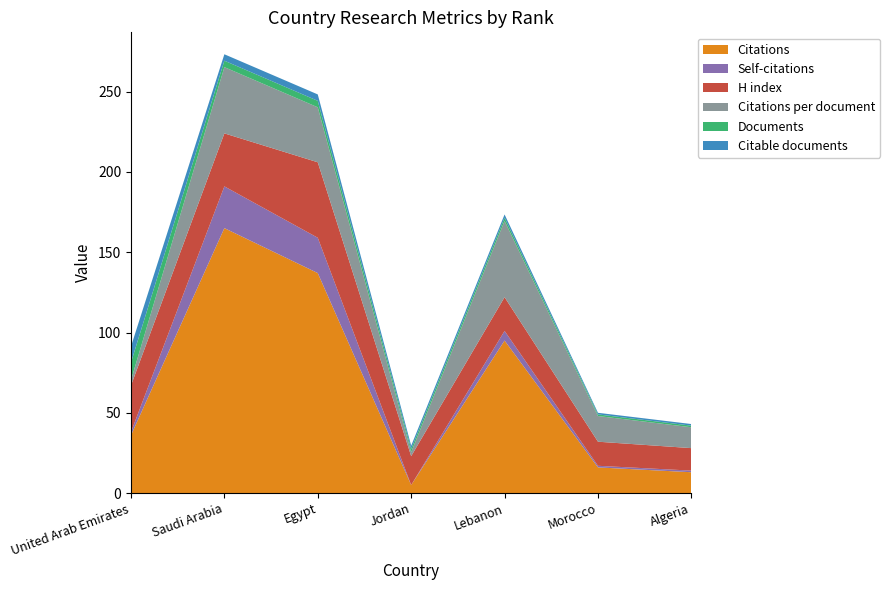

Reading right to left, transcribe all the data shown in this chart.

Citations: Algeria=13.0	Morocco=16.0	Lebanon=95.0	Jordan=5.0	Egypt=137.0	Saudi Arabia=165.0	United Arab Emirates=36.0
Self-citations: Algeria=1.0	Morocco=1.0	Lebanon=6.0	Jordan=0.0	Egypt=22.0	Saudi Arabia=26.0	United Arab Emirates=2.0
H index: Algeria=14.0	Morocco=15.0	Lebanon=21.0	Jordan=18.0	Egypt=47.0	Saudi Arabia=33.0	United Arab Emirates=29.0
Citations per document: Algeria=13.0	Morocco=16.0	Lebanon=47.5	Jordan=2.5	Egypt=34.2	Saudi Arabia=41.2	United Arab Emirates=3.3
Documents: Algeria=1.0	Morocco=1.0	Lebanon=2.0	Jordan=2.0	Egypt=4.0	Saudi Arabia=4.0	United Arab Emirates=11.0
Citable documents: Algeria=1.0	Morocco=1.0	Lebanon=2.0	Jordan=2.0	Egypt=4.0	Saudi Arabia=4.0	United Arab Emirates=10.0